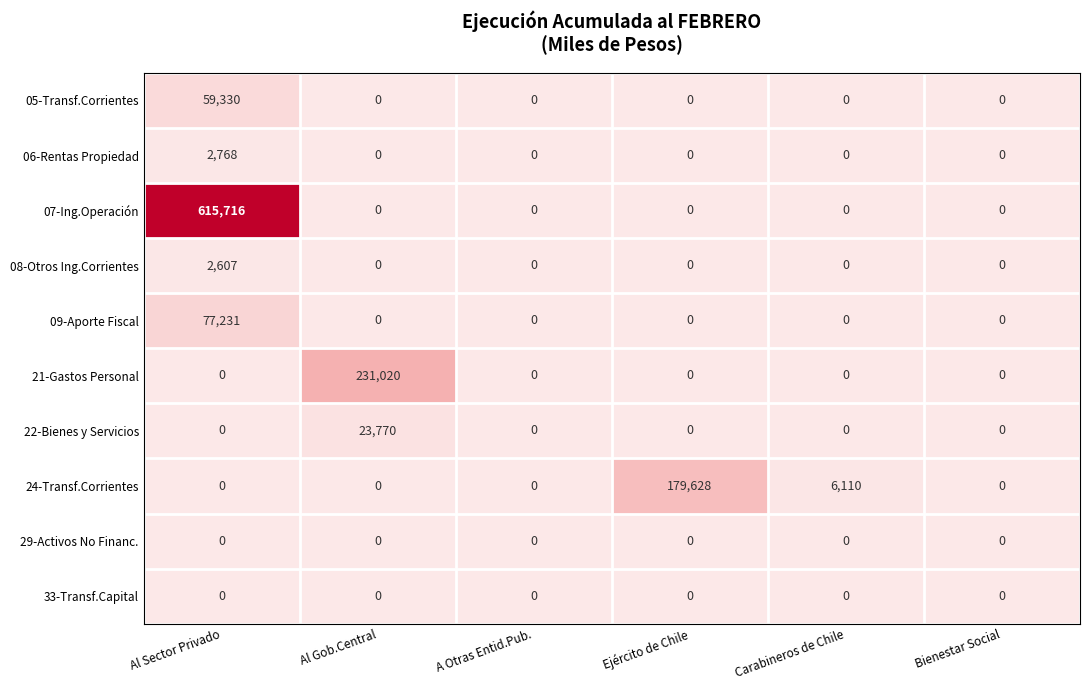

Is the value of 21-Gastos Personal at Al Gob.Central greater than the value of 05-Transf.Corrientes at Al Sector Privado?

Yes